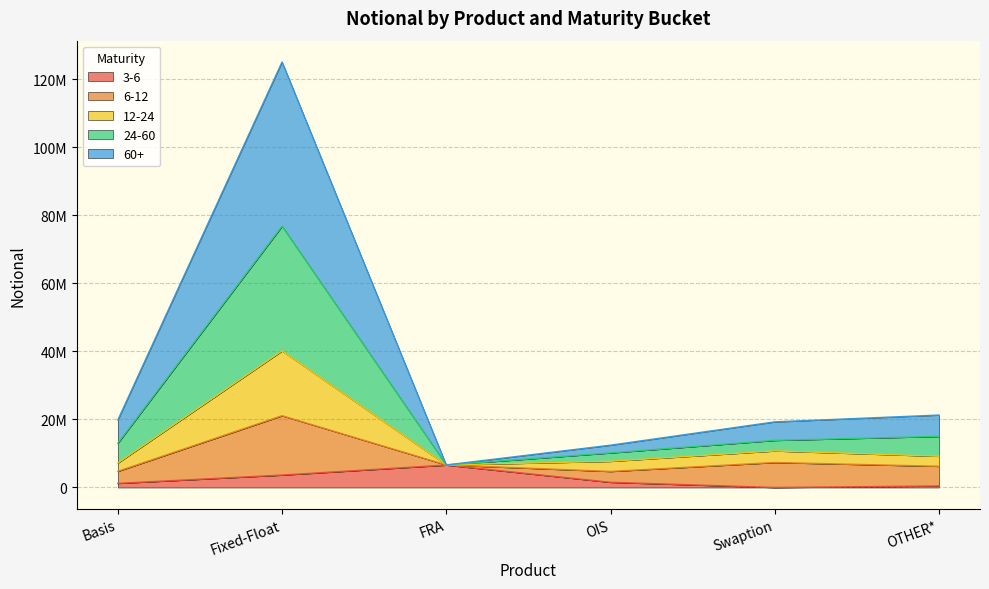

What is the label of the 4th point from the left?

OIS